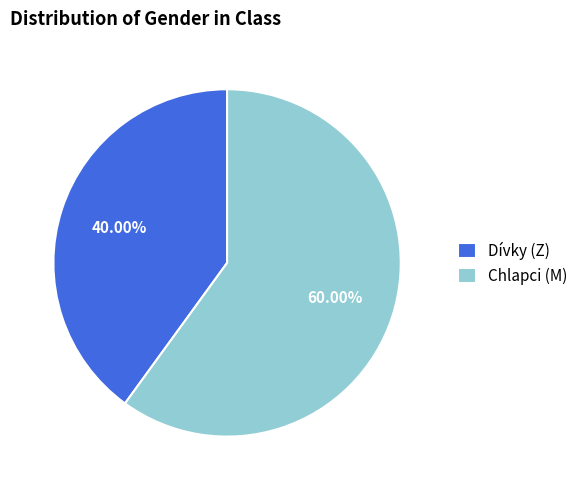

Which slice is the smallest?

Dívky (Z)